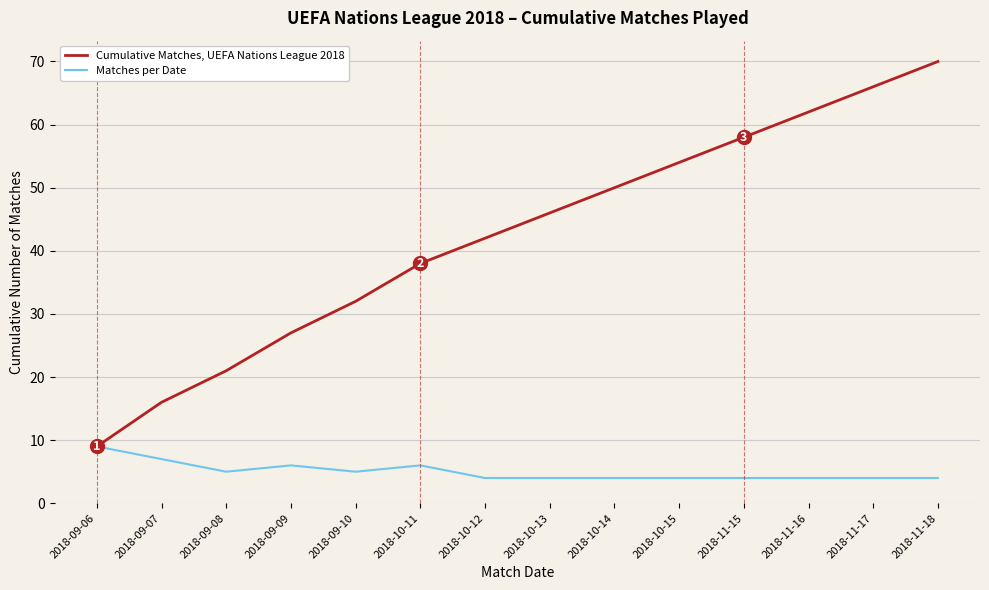

What is the difference between the maximum and minimum values in the Cumulative Matches, UEFA Nations League 2018 series?

61